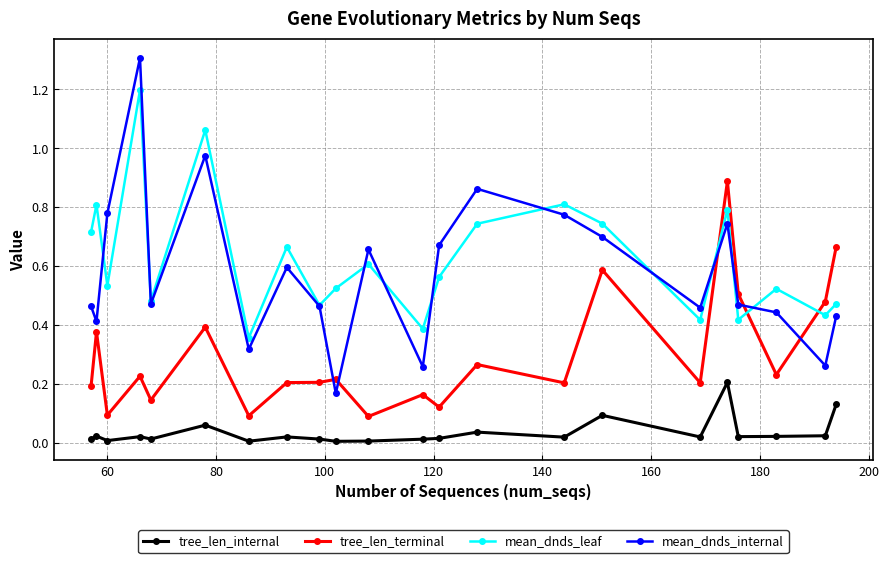

Rank the series by their maximum value, from highest to lowest.

mean_dnds_internal, mean_dnds_leaf, tree_len_terminal, tree_len_internal